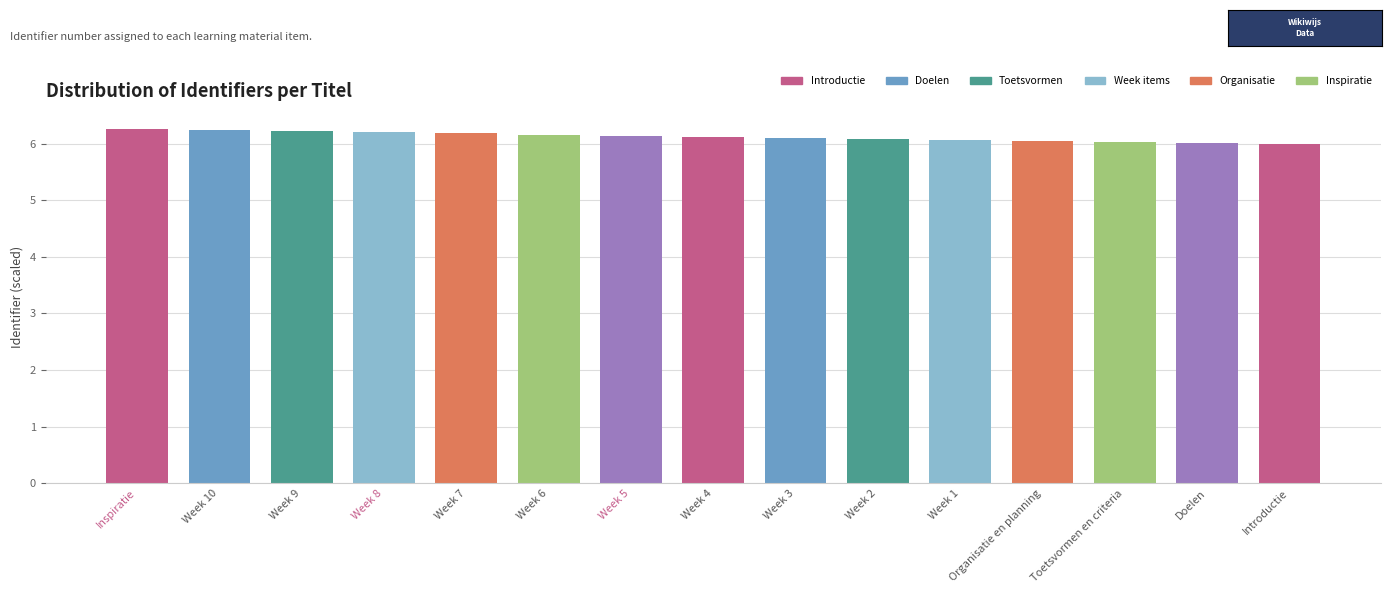

What is the label of the 9th bar from the right?

Week 5